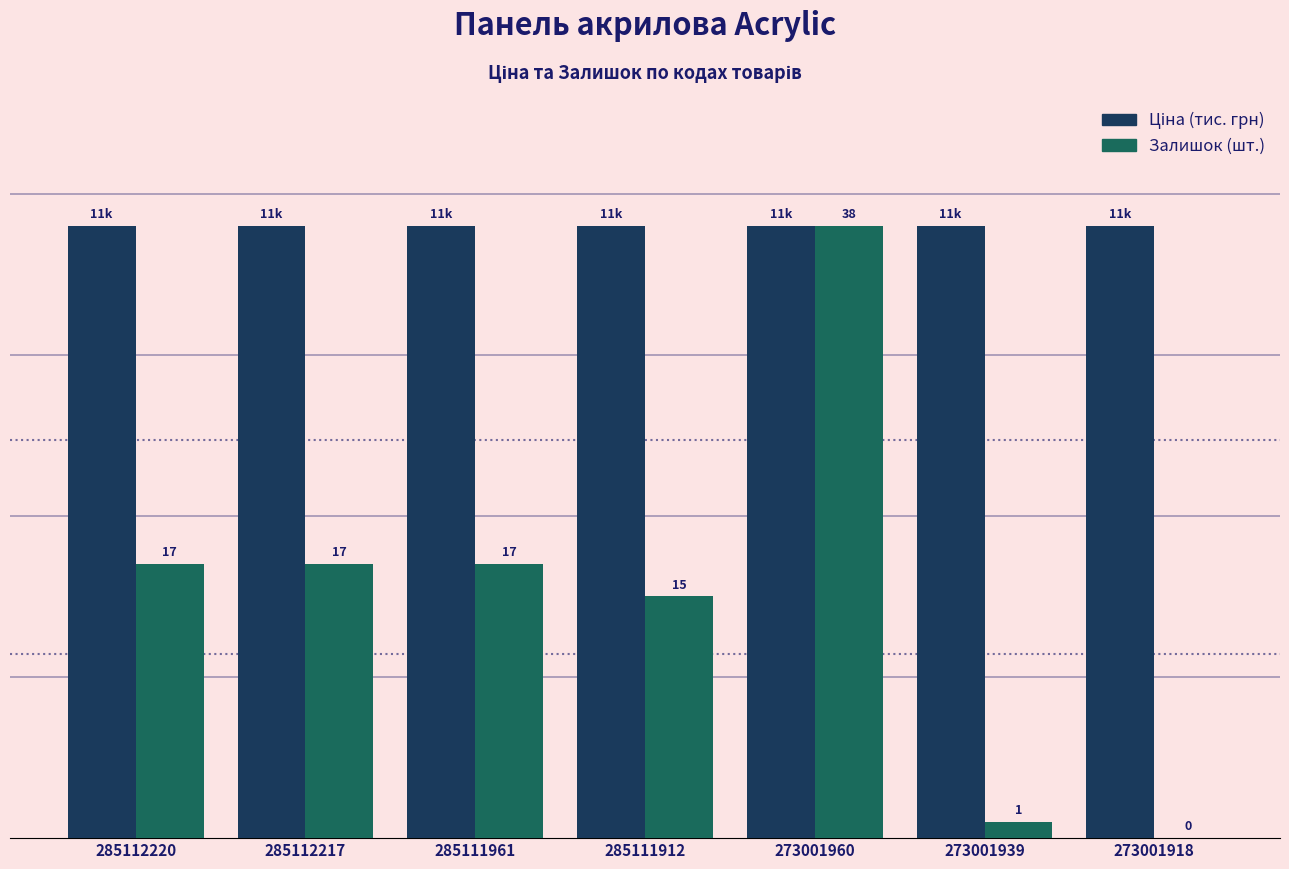

What is the difference between the highest and lowest values at 285111961?

21